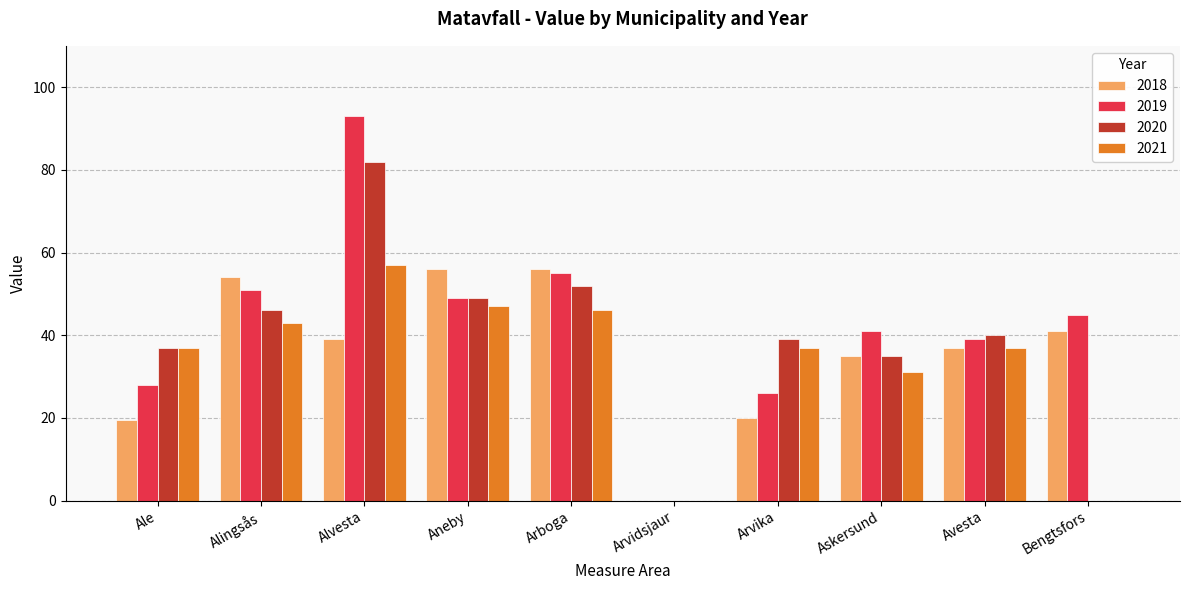

Is the value of 2018 at Bengtsfors greater than the value of 2019 at Arvika?

Yes